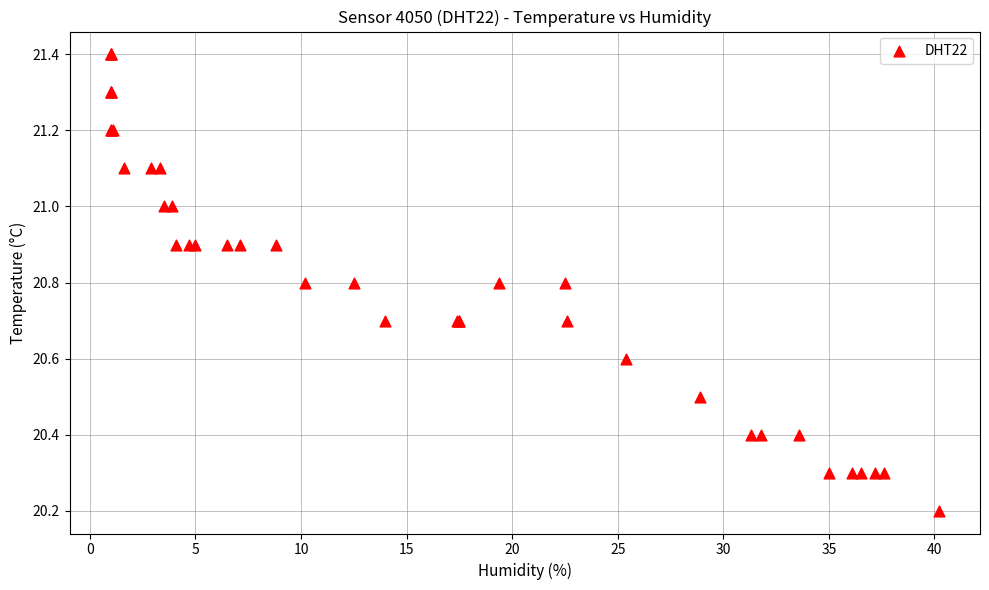

What Y value in the scatter plot is closest to 20?

20.2